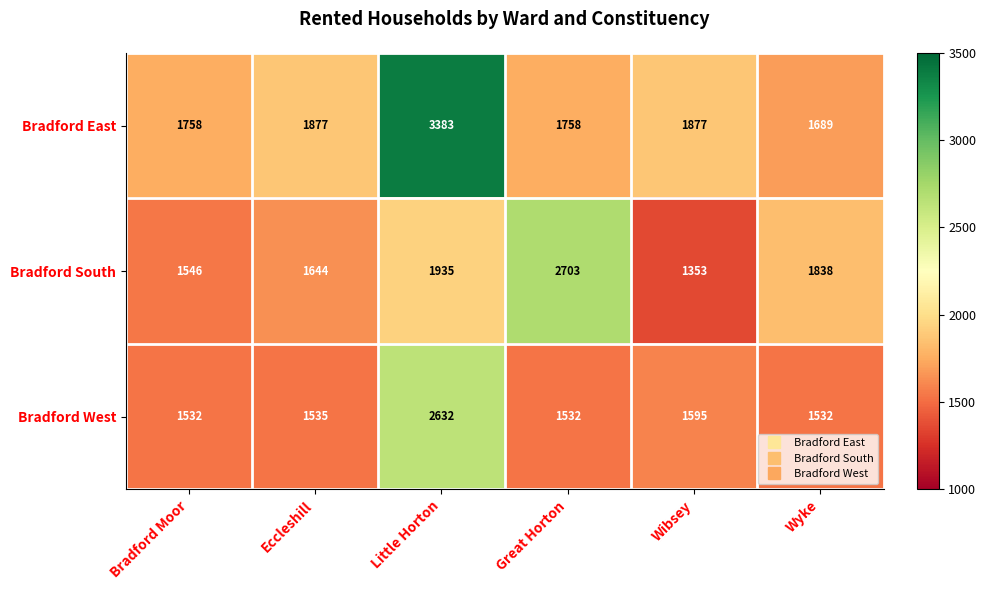

Which label corresponds to the smallest value in the chart?

Wibsey